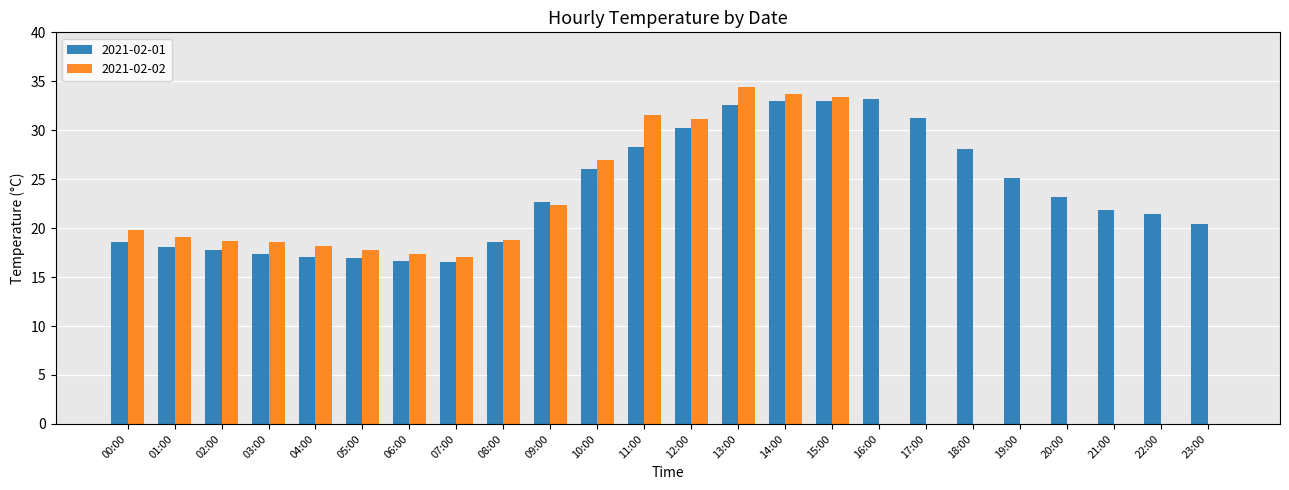

The value of 2021-02-01 at 15:00 is 33.0. True or false?

True